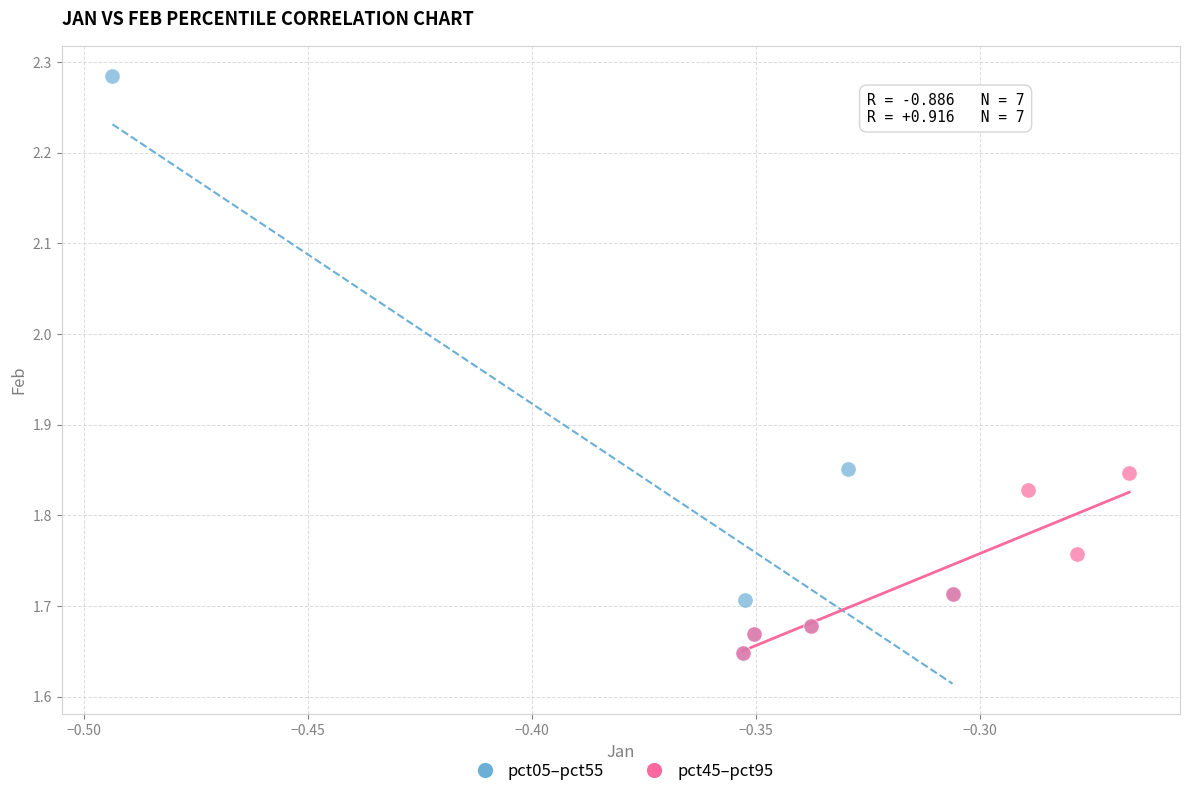

Which series reaches the maximum Y coordinate?

pct05–pct55